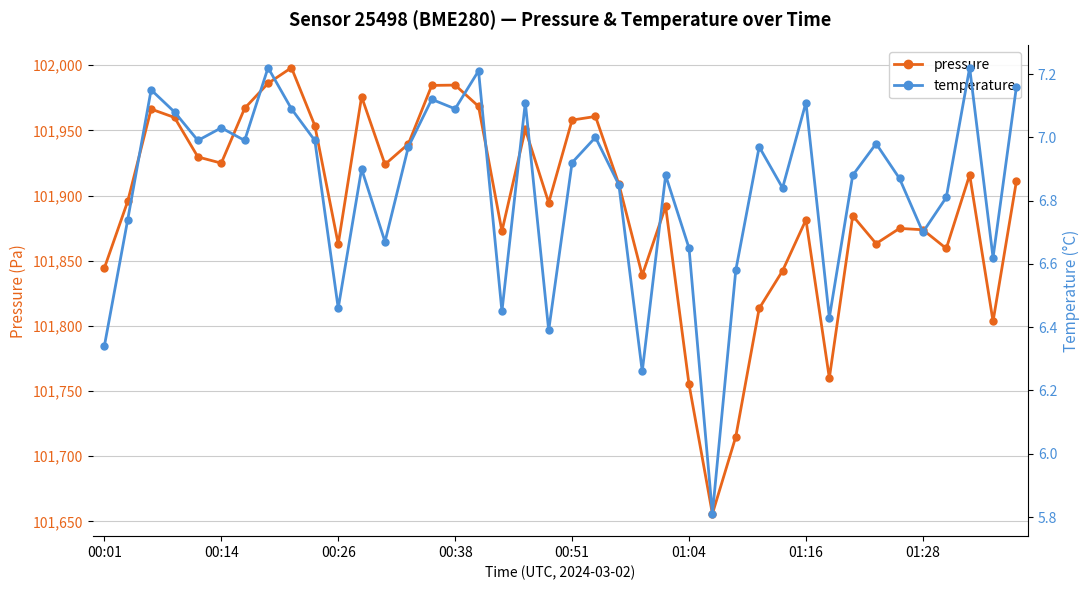

How many interior local valleys does the pressure series have?

11